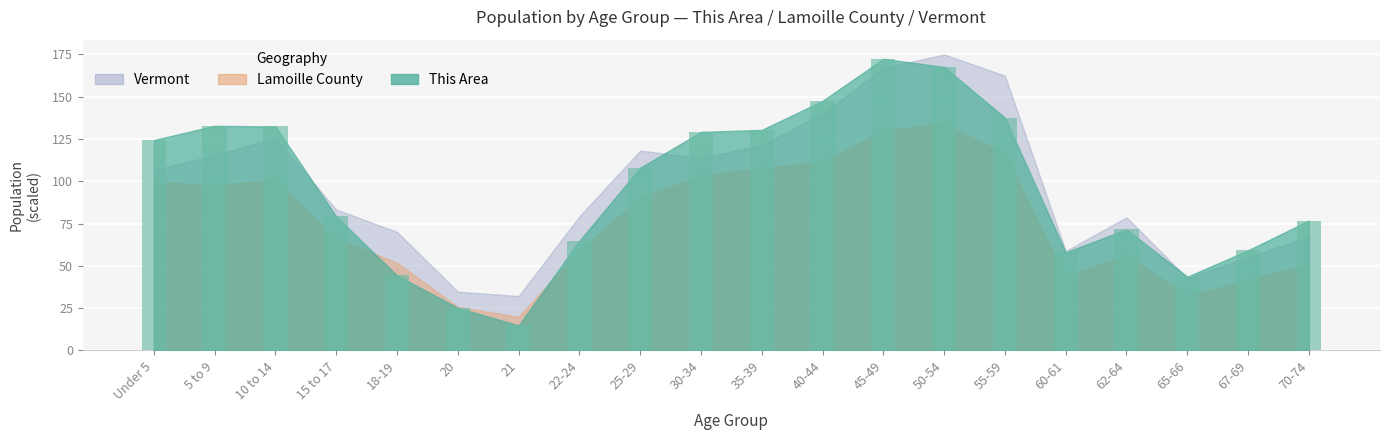

What is the difference between the values at 67-69 and Under 5?

65.2